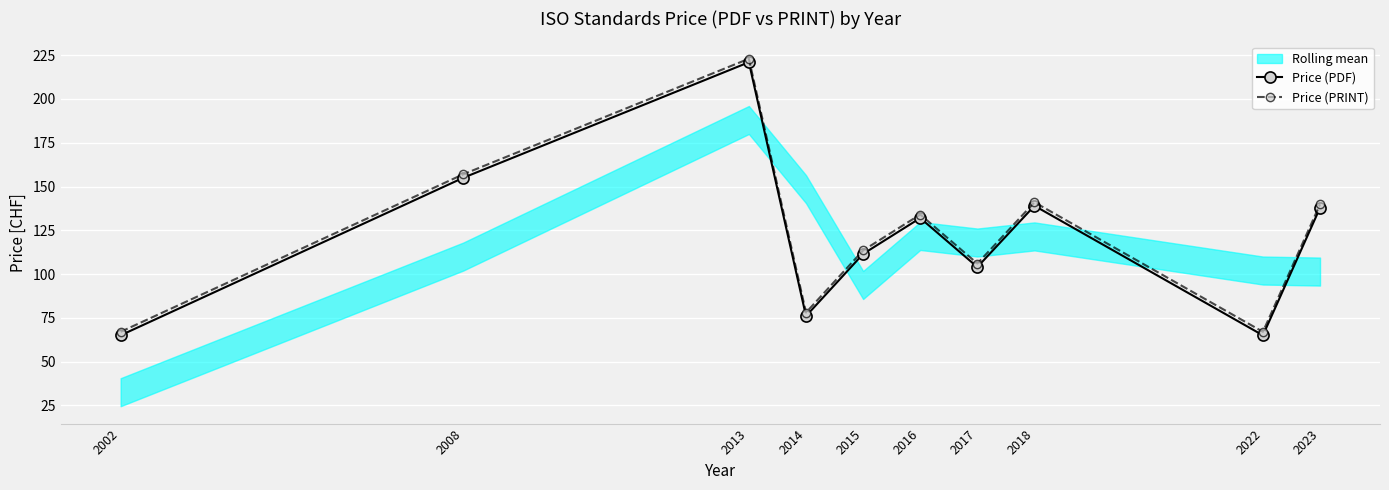

List the series in order of their overall mean, highest first.

Price (PRINT), Price (PDF)